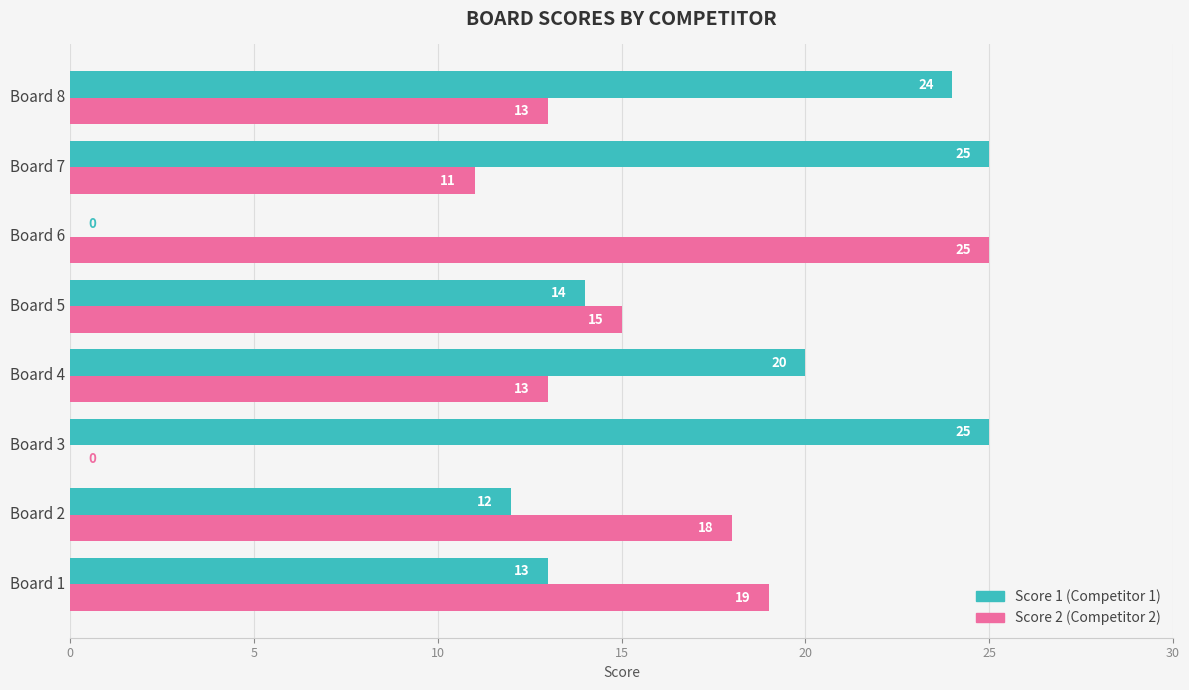

What is the maximum value shown in the chart?

25